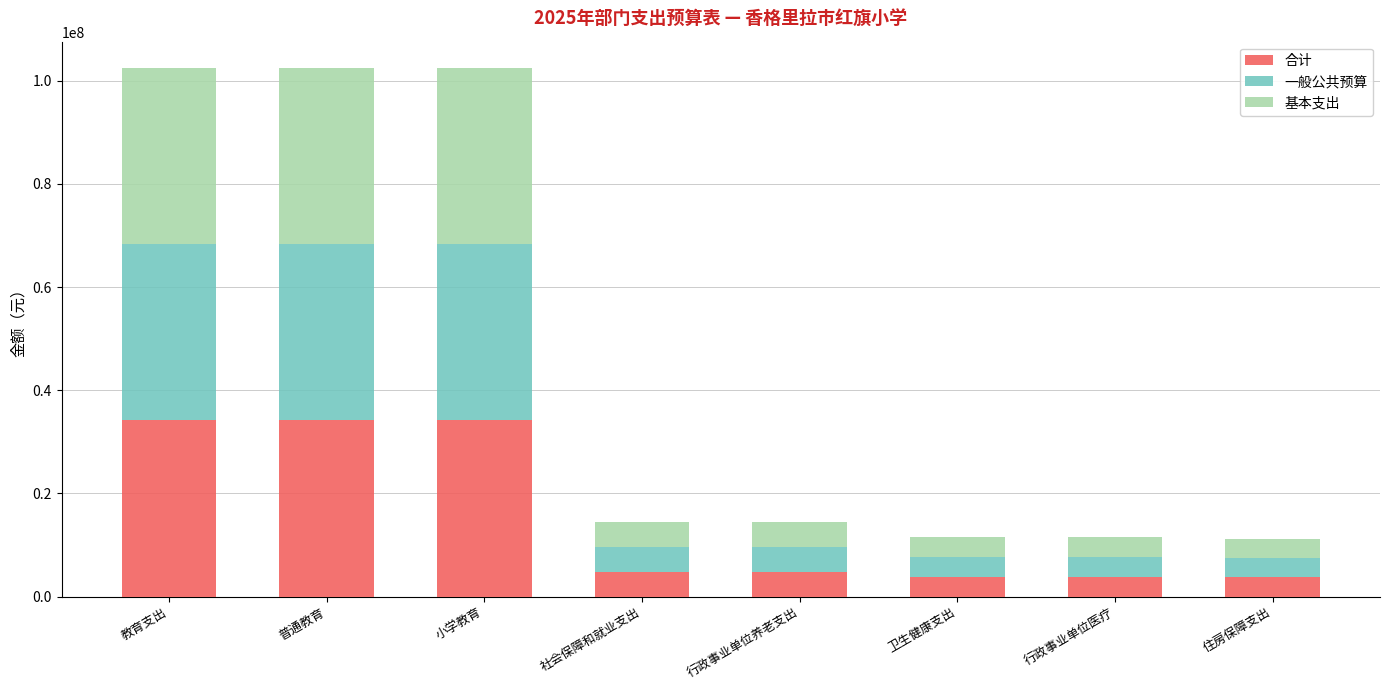

The 合计 series shows 34165340.5 at 普通教育. True or false?

True